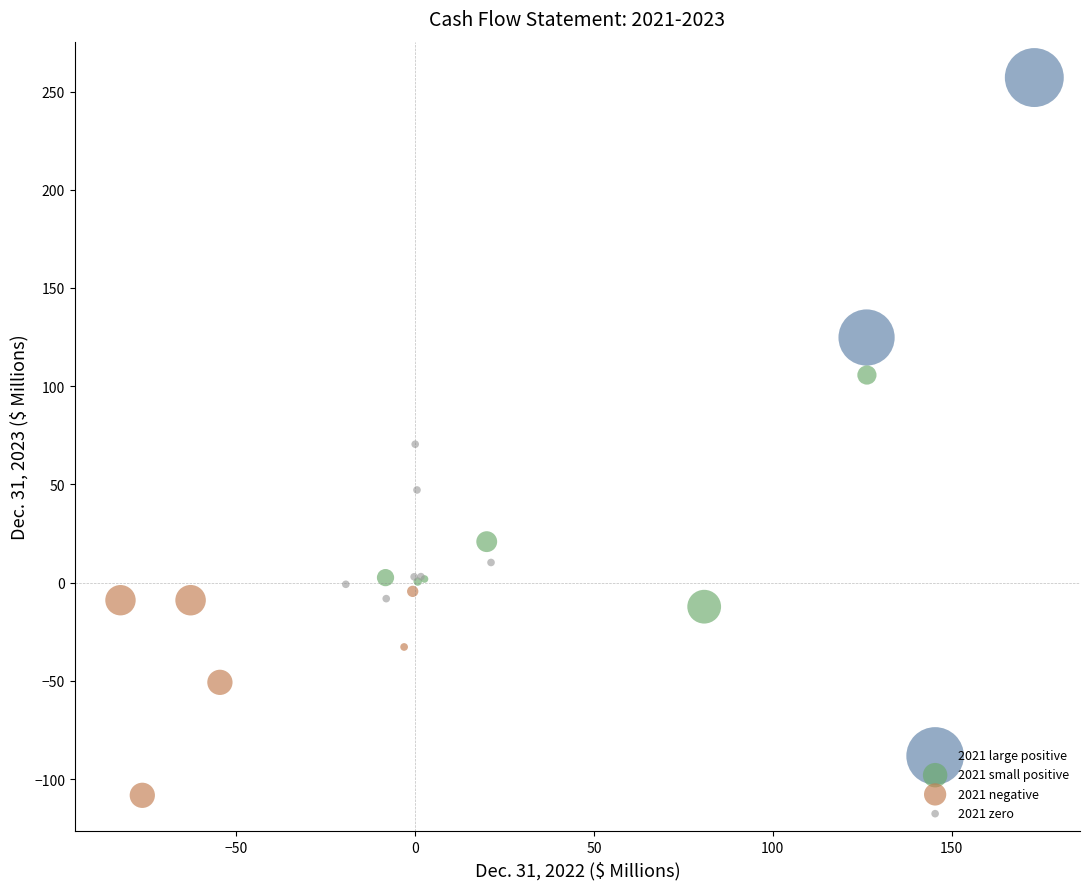

Which series reaches the minimum Y coordinate?

2021 negative